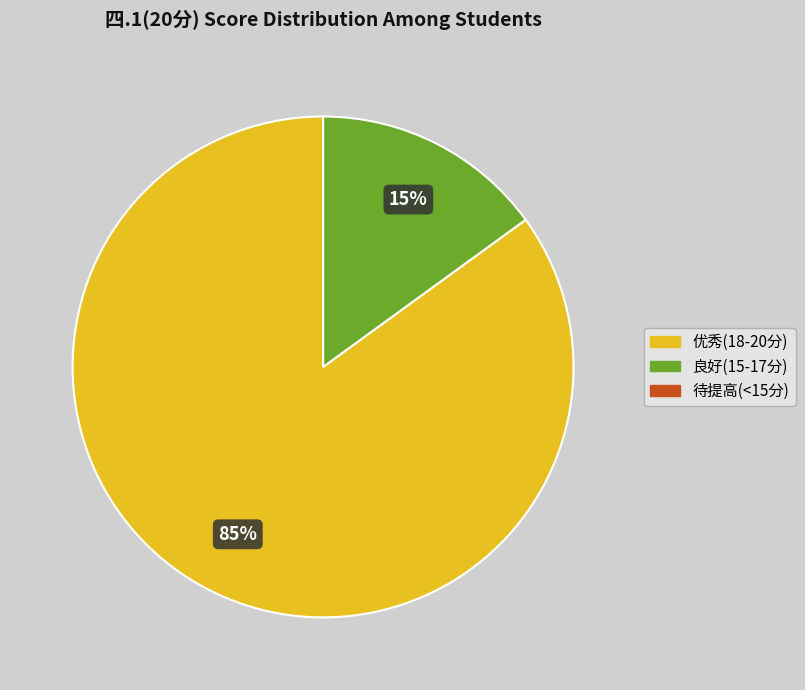

To the nearest percent, what is the difference between the largest and smallest slice percentages?

85%